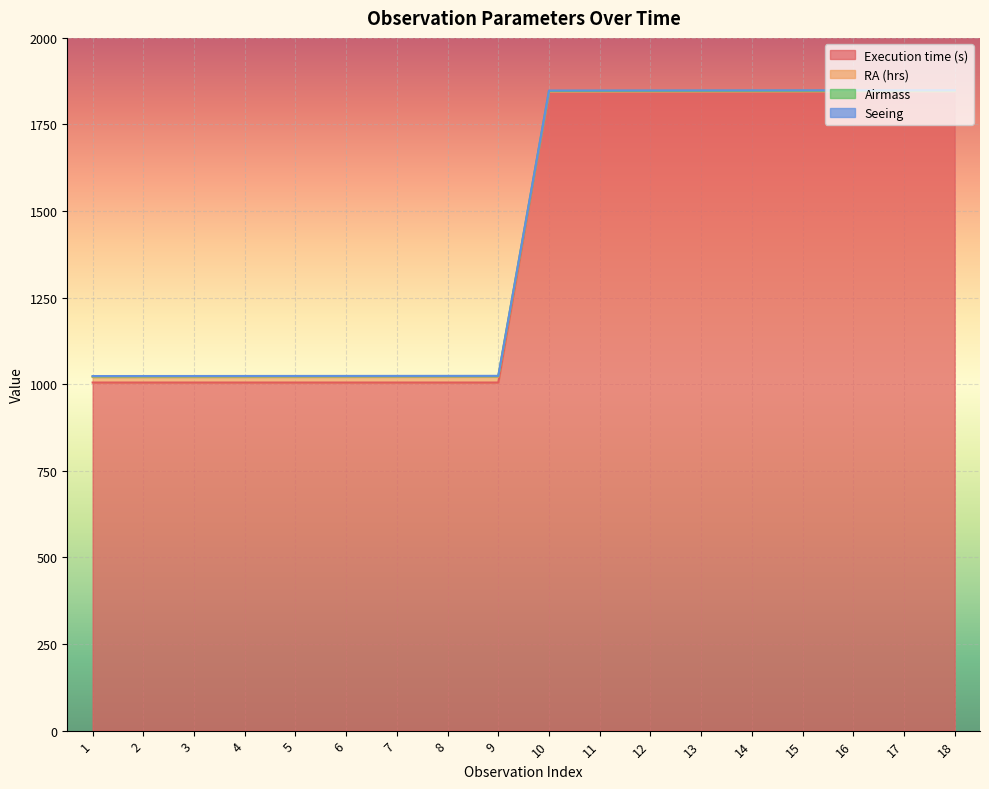

How many lines are shown in the chart?

4